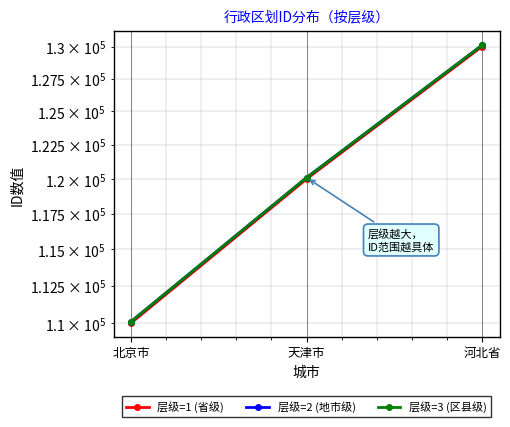

What is the minimum value for 层级=1 (省级)?

110000